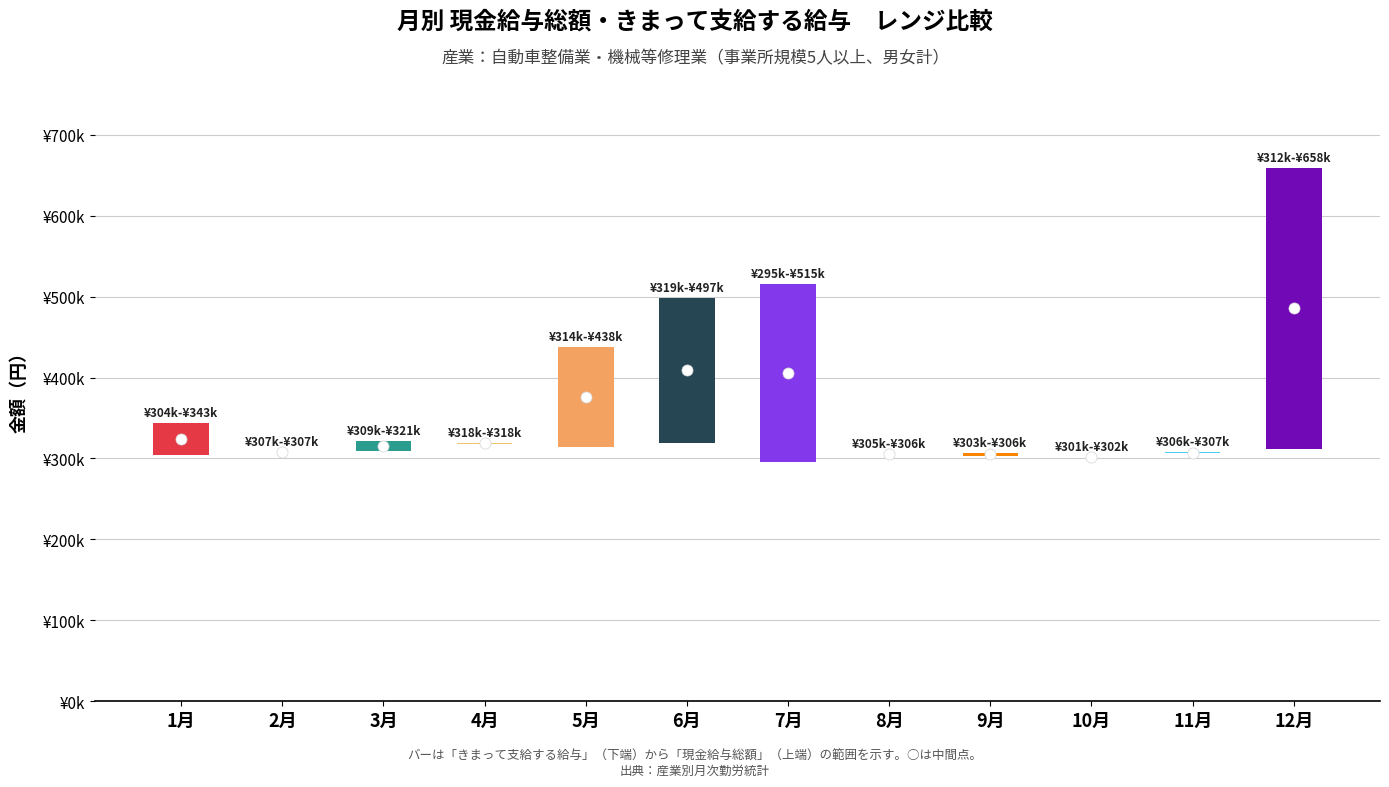

What is the sum of all 現金給与総額 values?

4623929.0